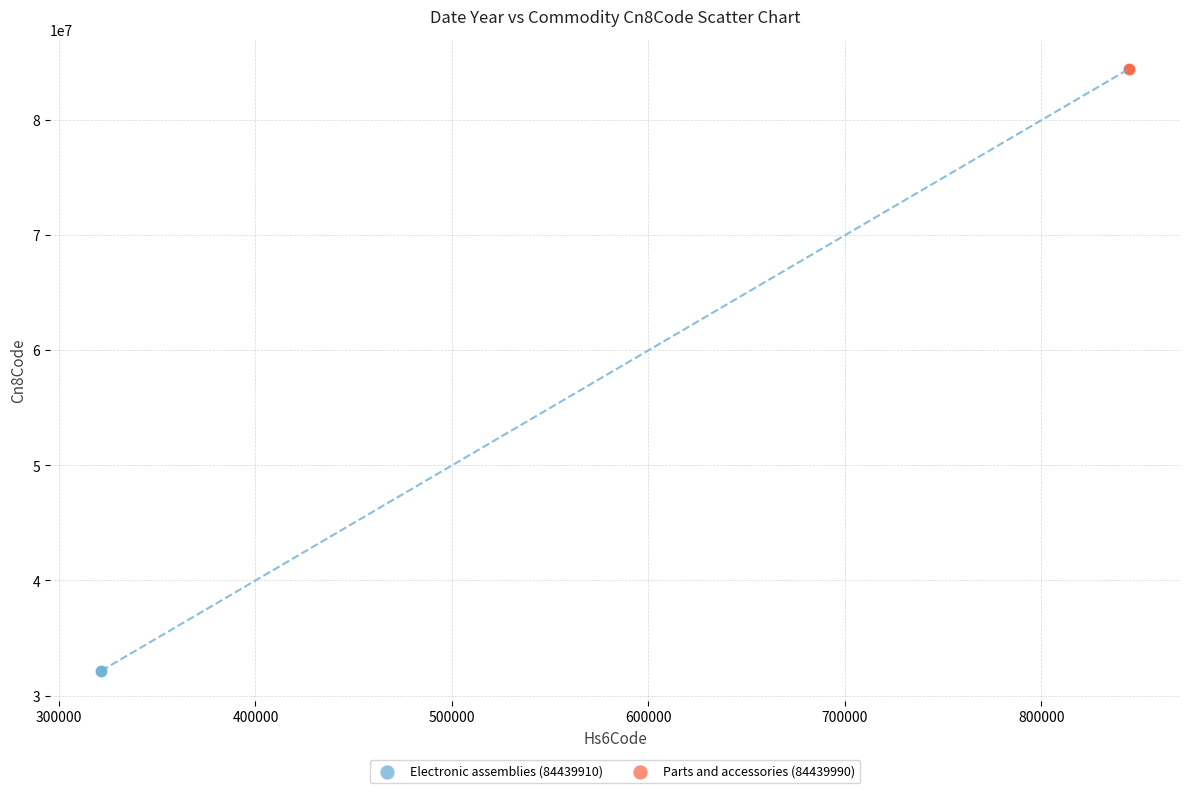

Which series contains the lowest Y value?

Electronic assemblies (84439910)